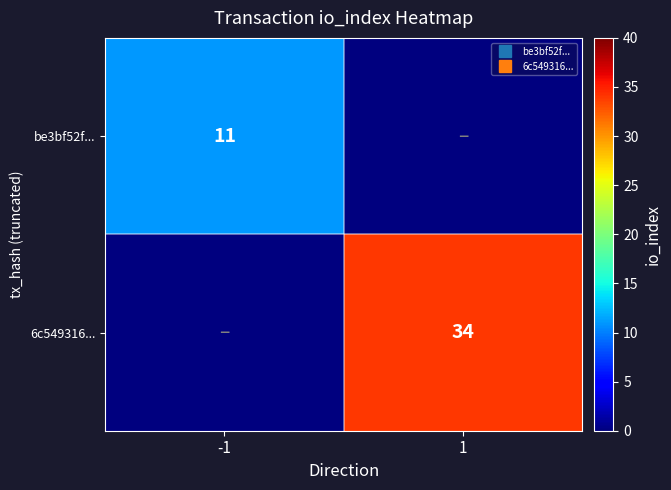

List the series in order of their overall mean, highest first.

6c549316..., be3bf52f...